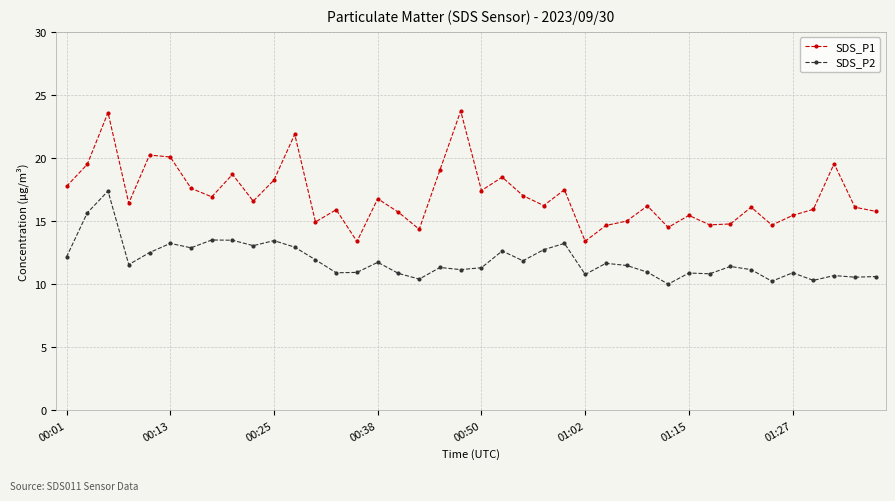

What is the average value of the SDS_P2 series?

11.9